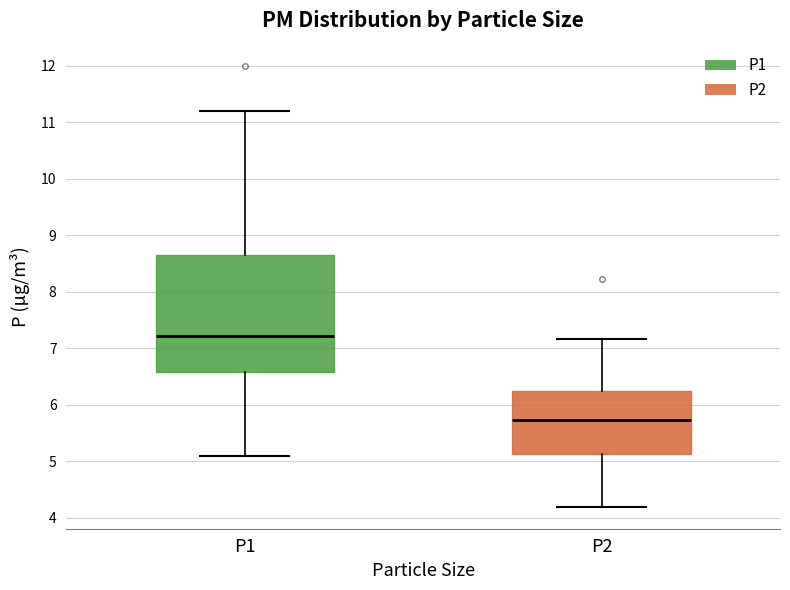

Where is the lower edge of the box for P1 on the y-axis? The values are not printed on the chart, so give them approximately, as read against the axis.

6.6